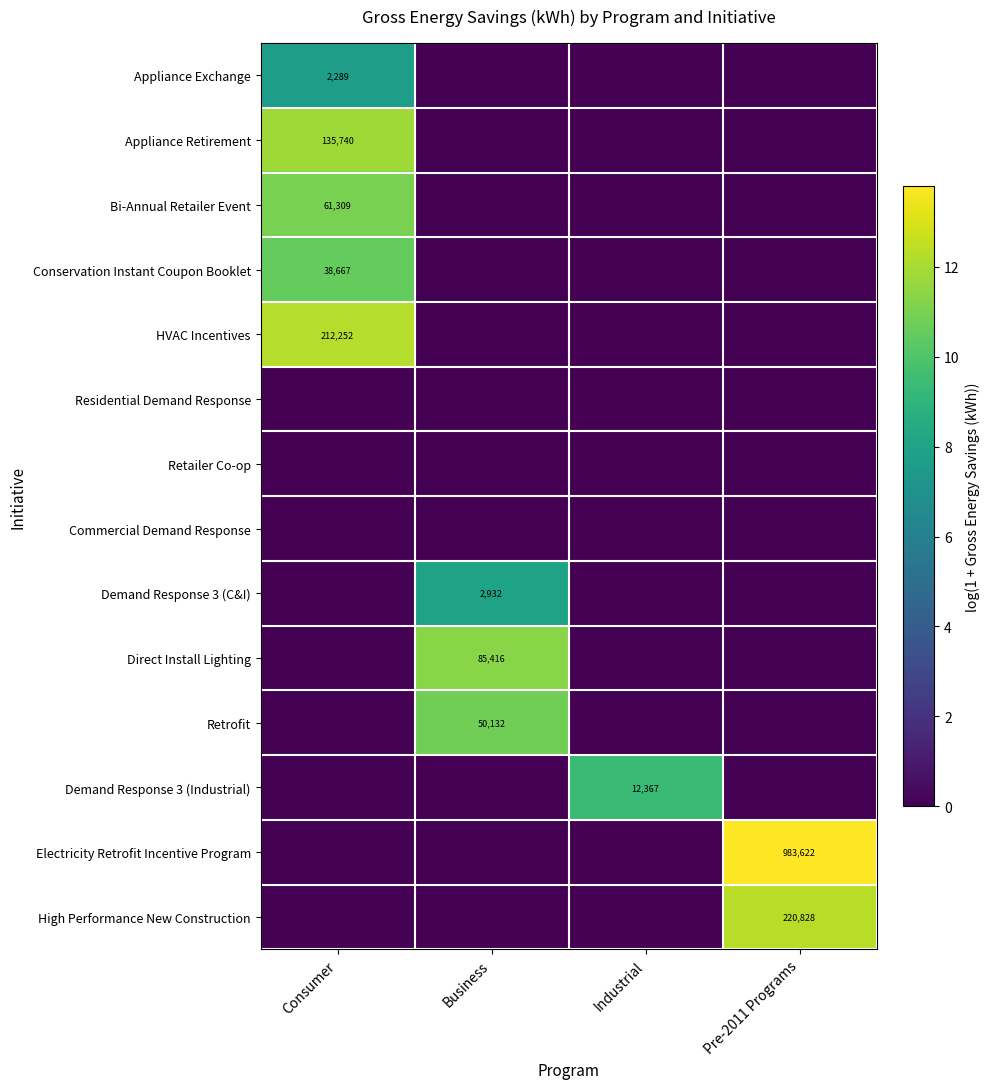

The value of Direct Install Lighting at Business is 131922. True or false?

False